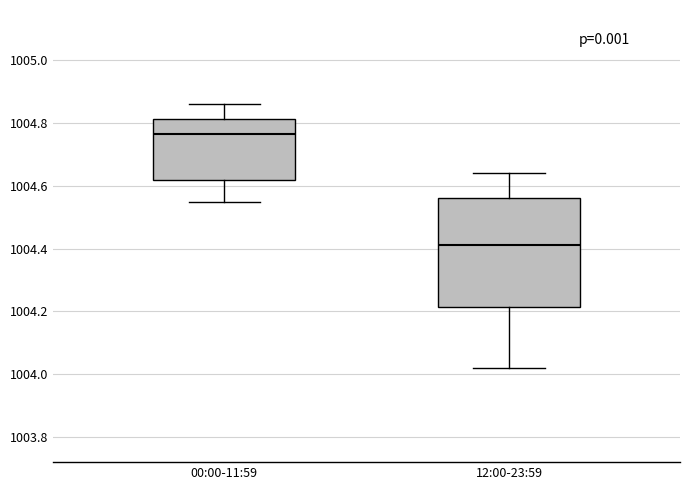

Where is the upper edge of the box for 00:00-11:59 on the y-axis? The values are not printed on the chart, so give them approximately, as read against the axis.

1004.82